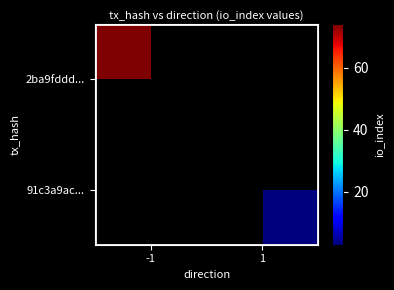

Is it true that 91c3a9ac... equals 5.2 at 1?

False